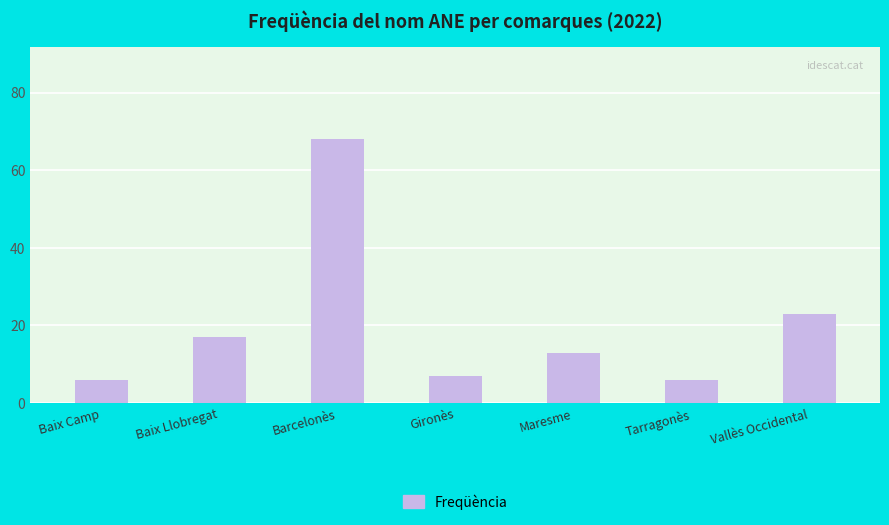

The value at Baix Llobregat is 17. True or false?

True